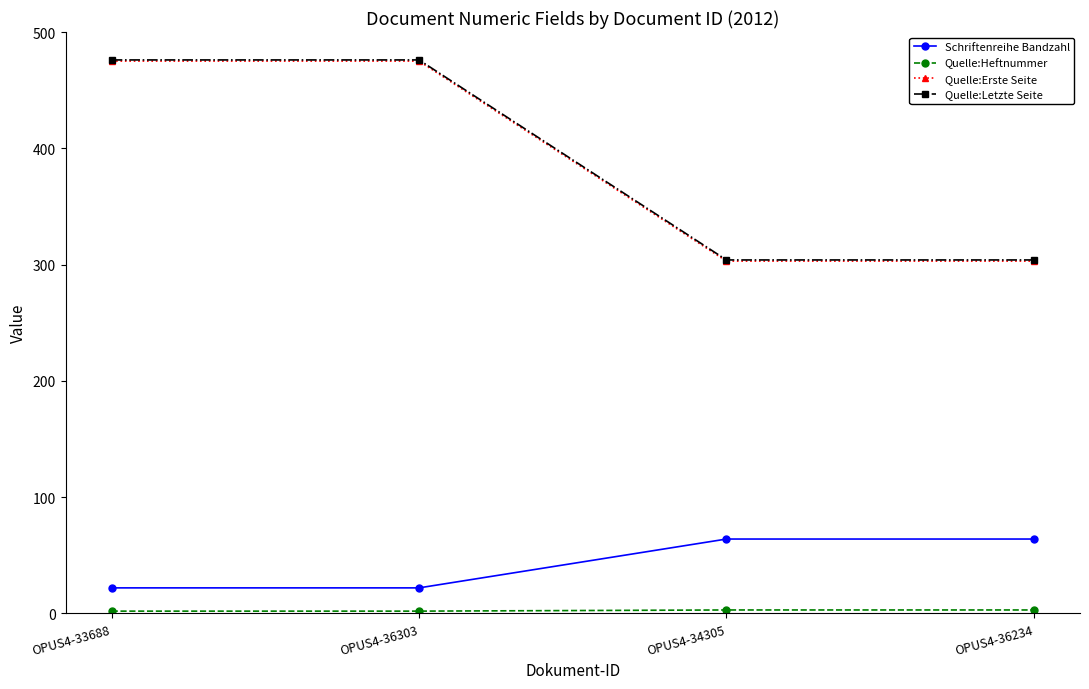

How many data points in Quelle:Letzte Seite are less than 476?

2